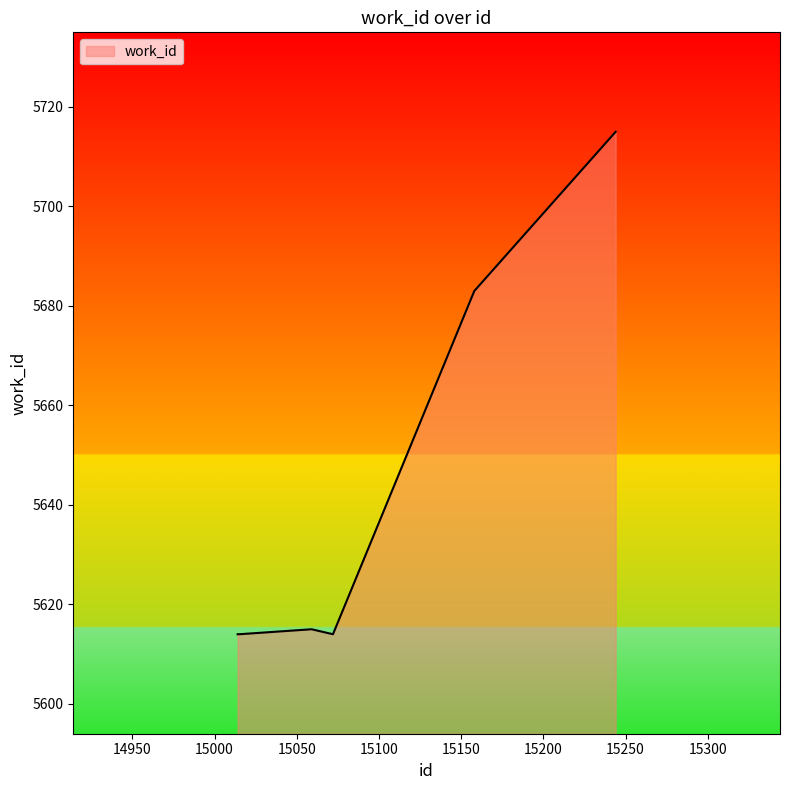

Reading left to right, transcribe all the data shown in this chart.

5614	5614	5615	5614	5683	5715